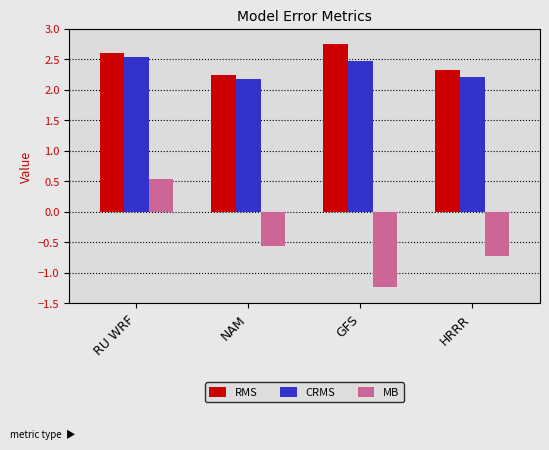

List the series in order of their peak value, highest first.

RMS, CRMS, MB